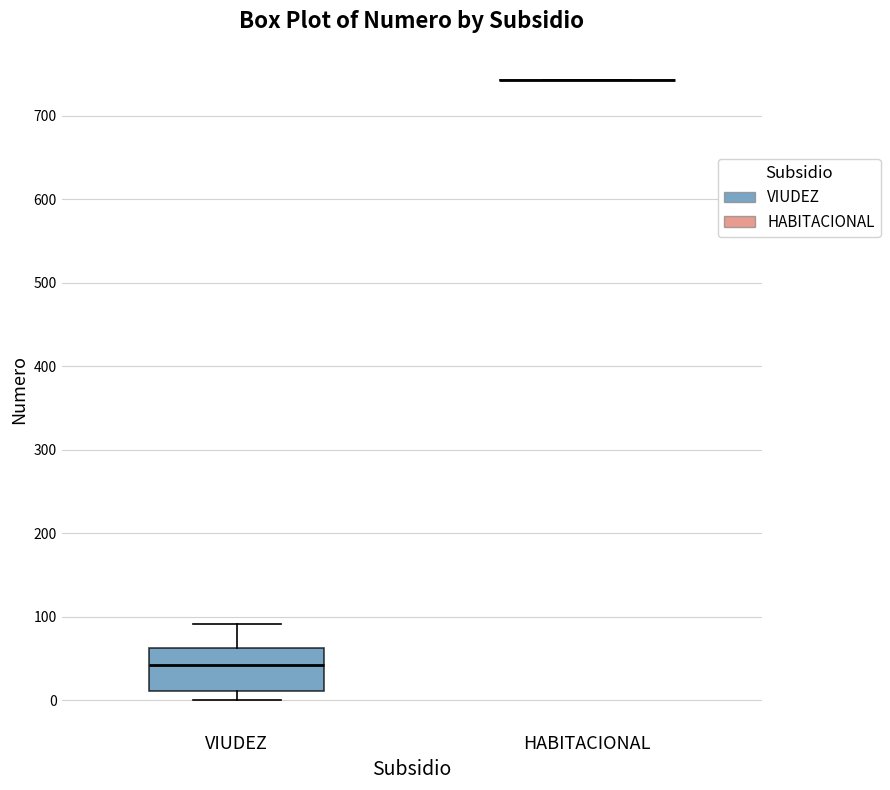

Comparing the boxes themselves (not the whiskers), which one is the tallest?

VIUDEZ